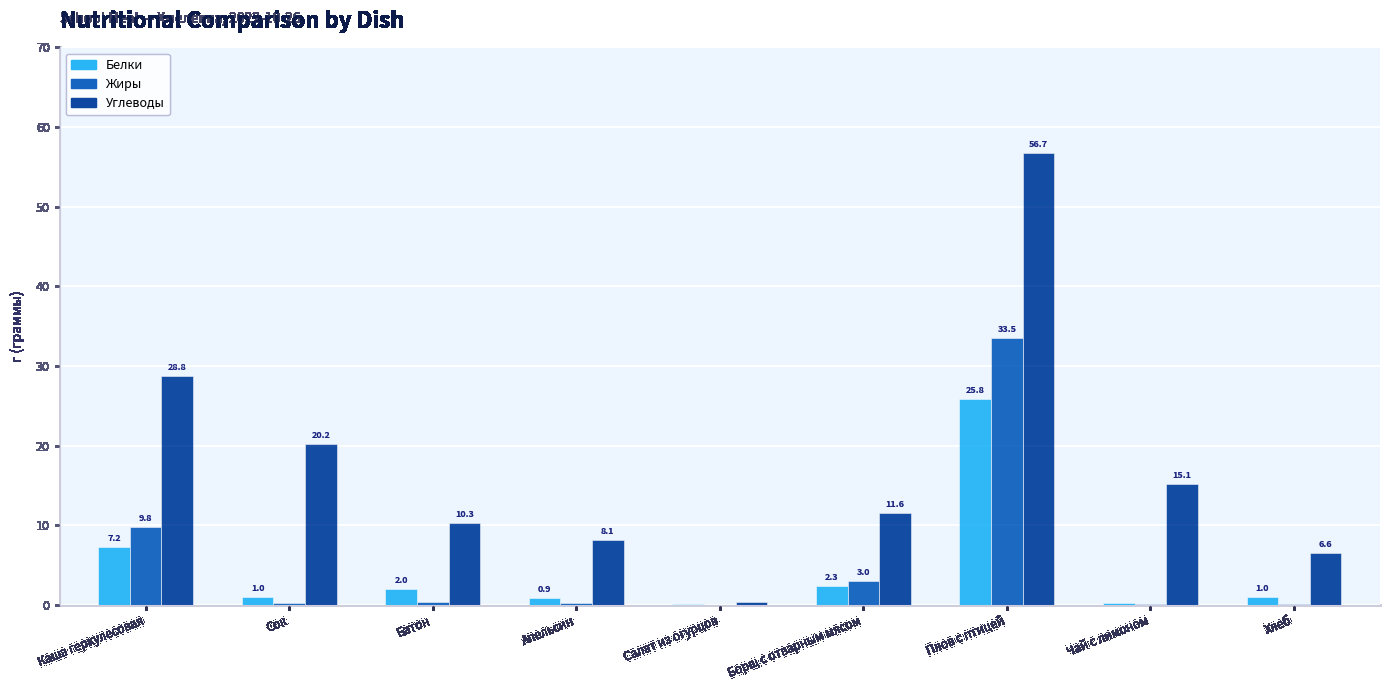

Which series changed the most between Апельсин and Чай с лимоном?

Углеводы